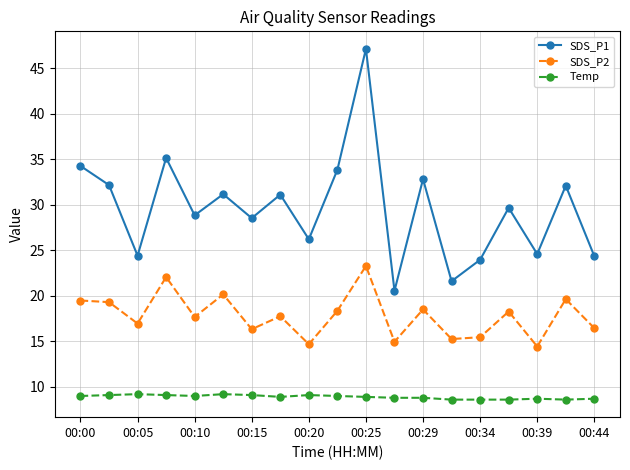

Which series has the largest total across all categories?

SDS_P1